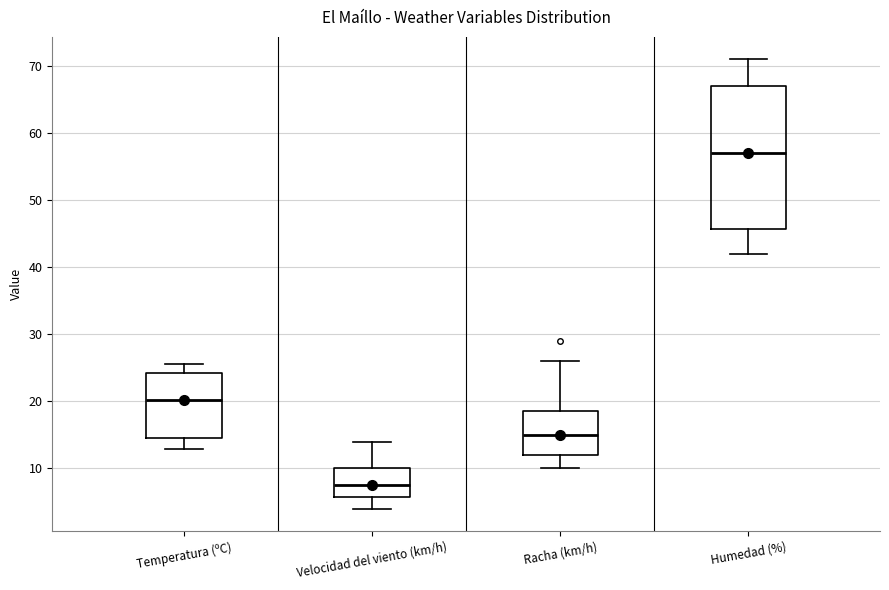

Which box has the highest median line?

Humedad (%)